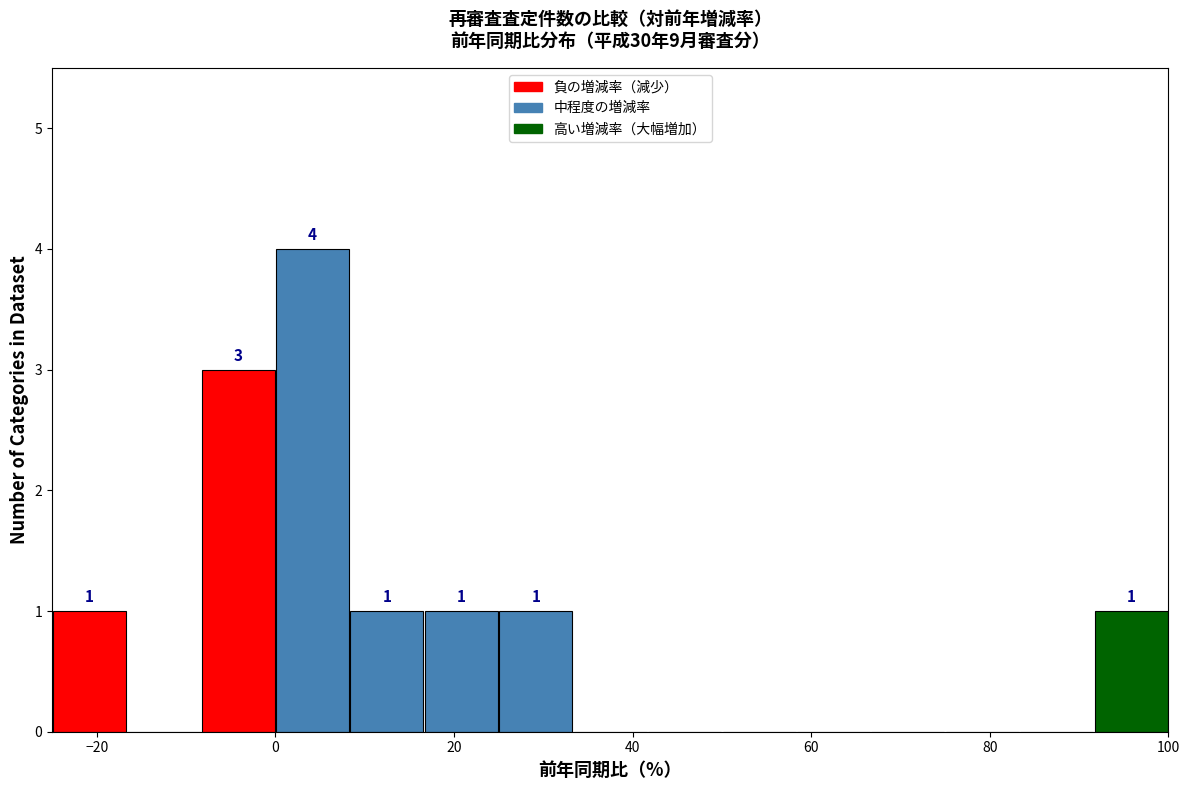

Over which range of the x-axis is the bar tallest?

0 to 8